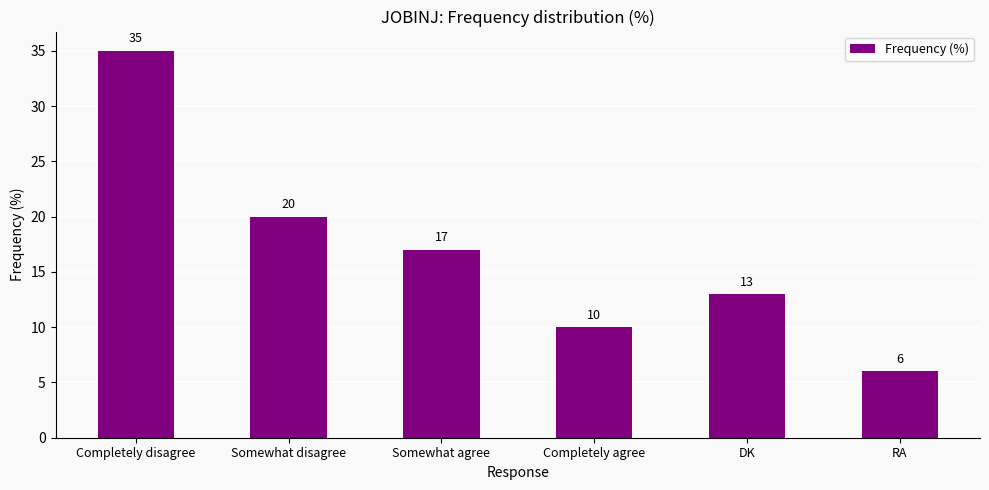

True or false: the data shows 13 at DK.

True